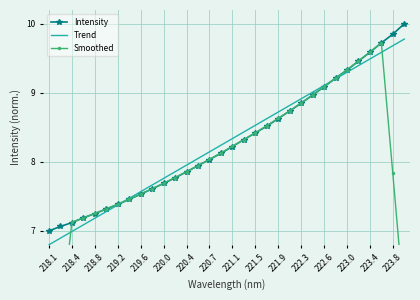

List the series in order of their peak value, lowest first.

Smoothed, Trend, Intensity